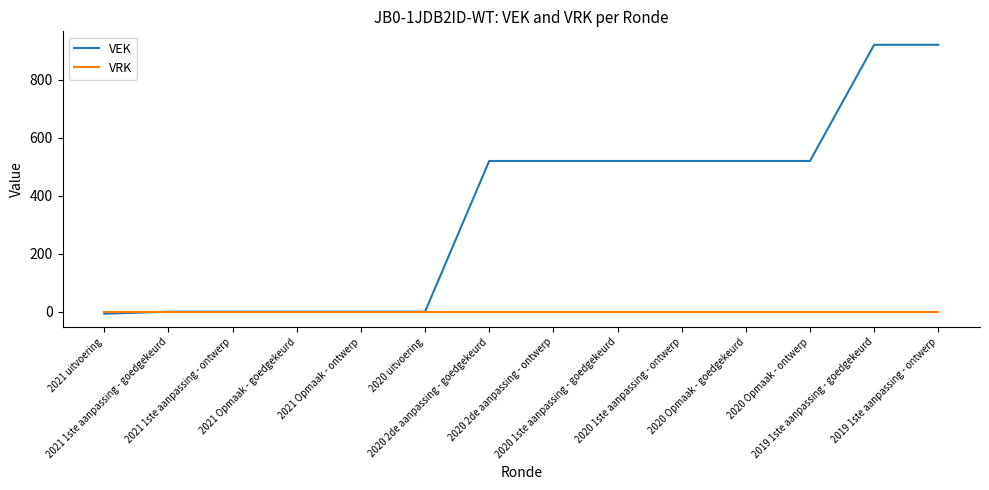

What is the sum of all VEK values?

4955